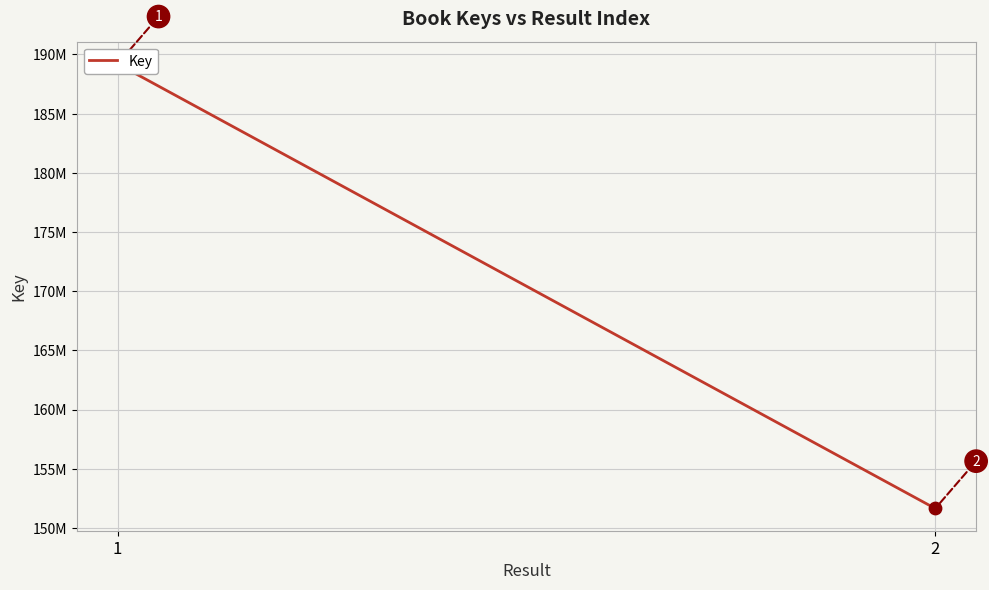

What is the change in value from 1 to 2?

-37563261